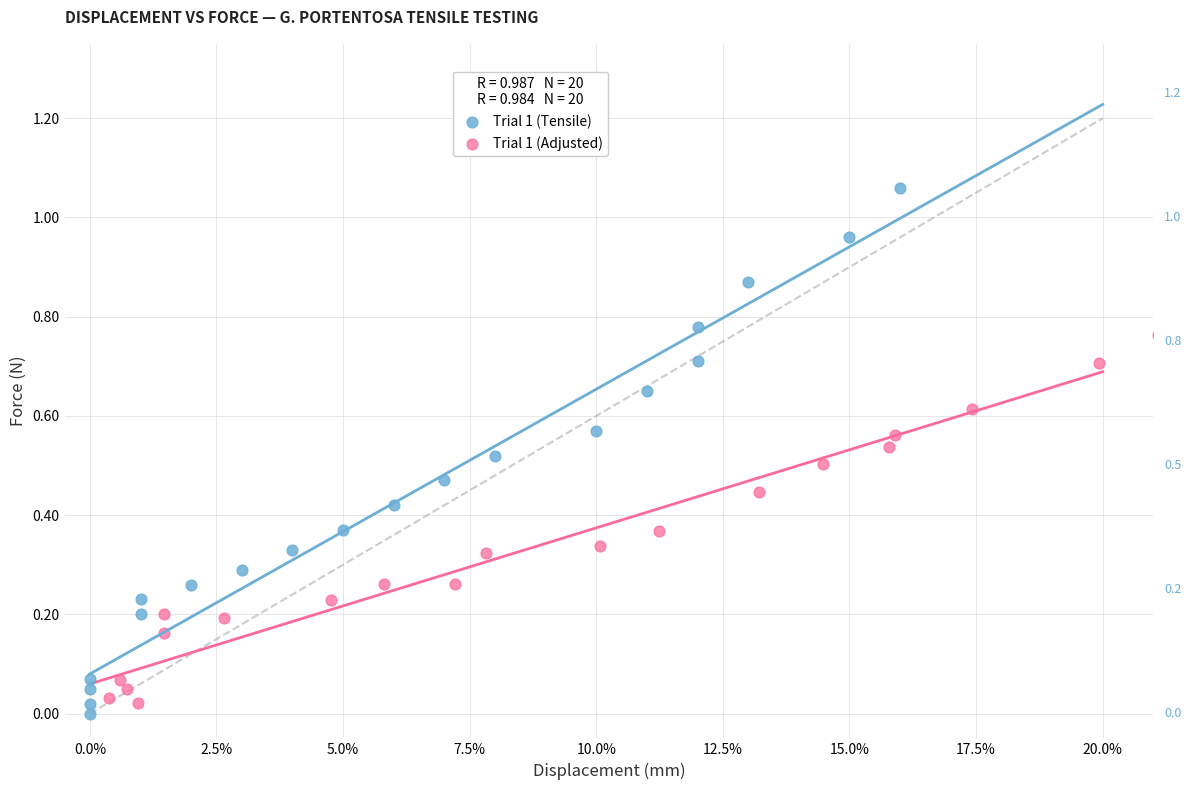

Which series has the largest Y range (max minus min)?

Trial 1 (Tensile)